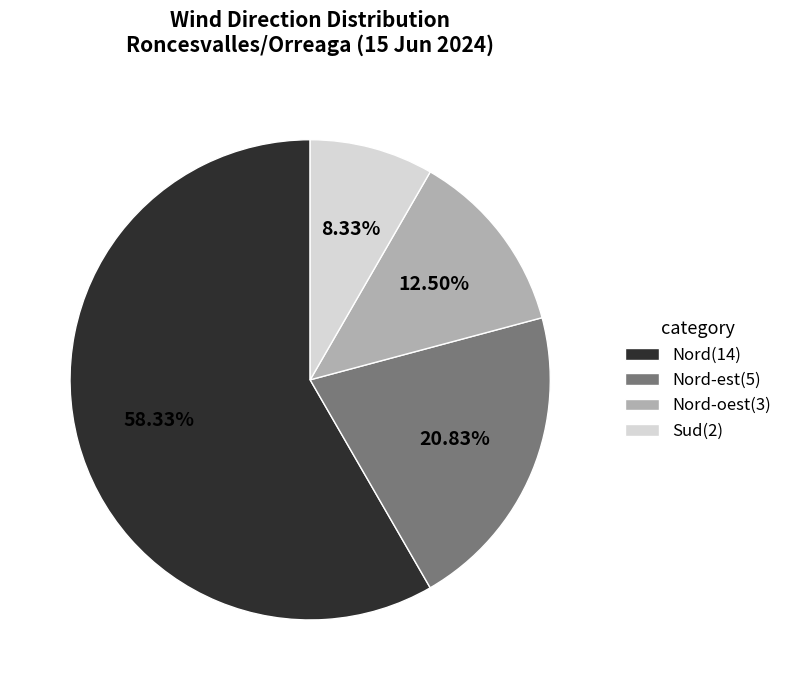

Do Nord-est(5) and Sud(2) together represent more than half of the pie?

No